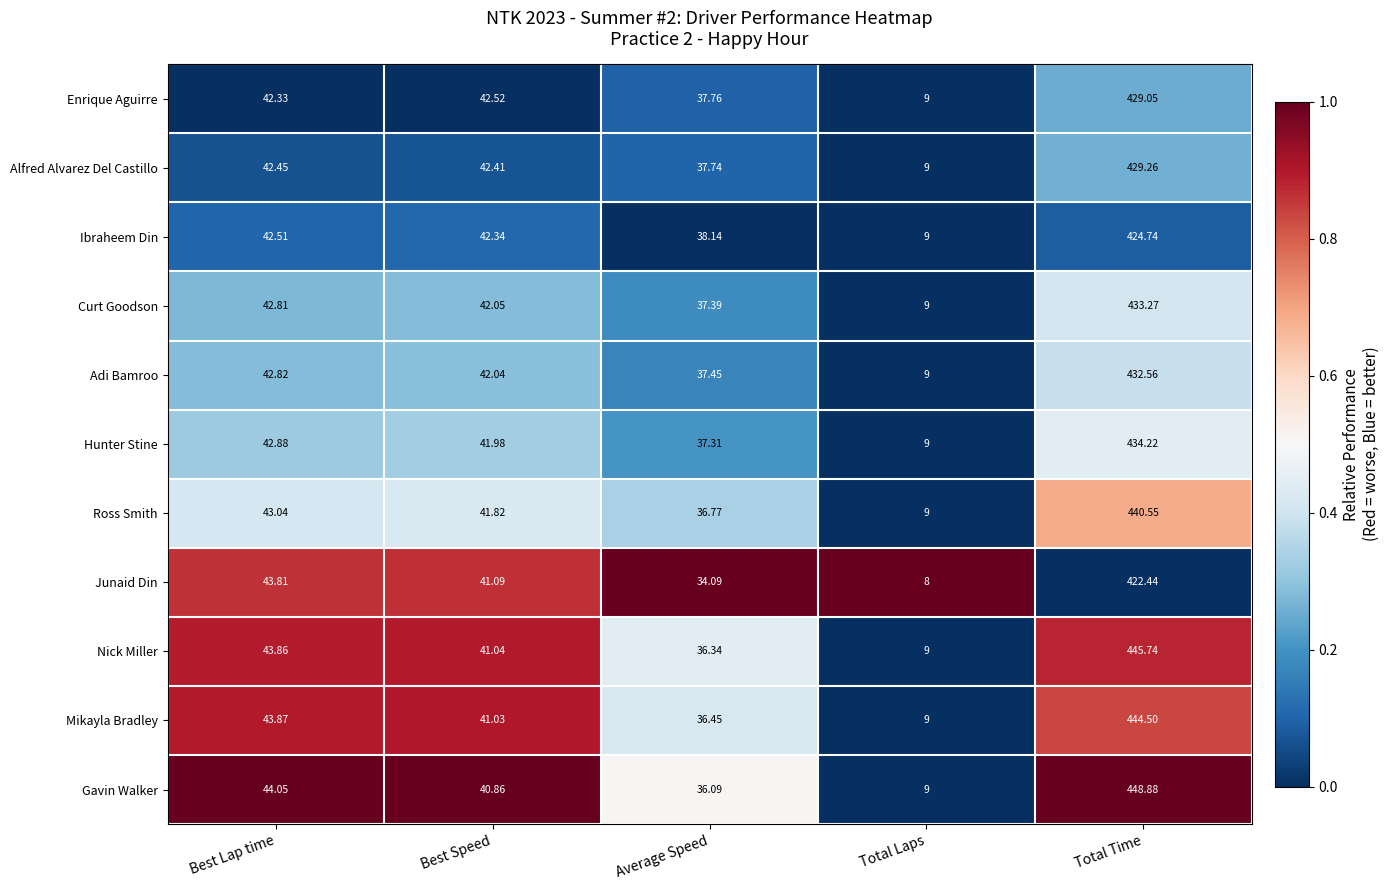

Which category has the lowest value across all series?

Total Laps